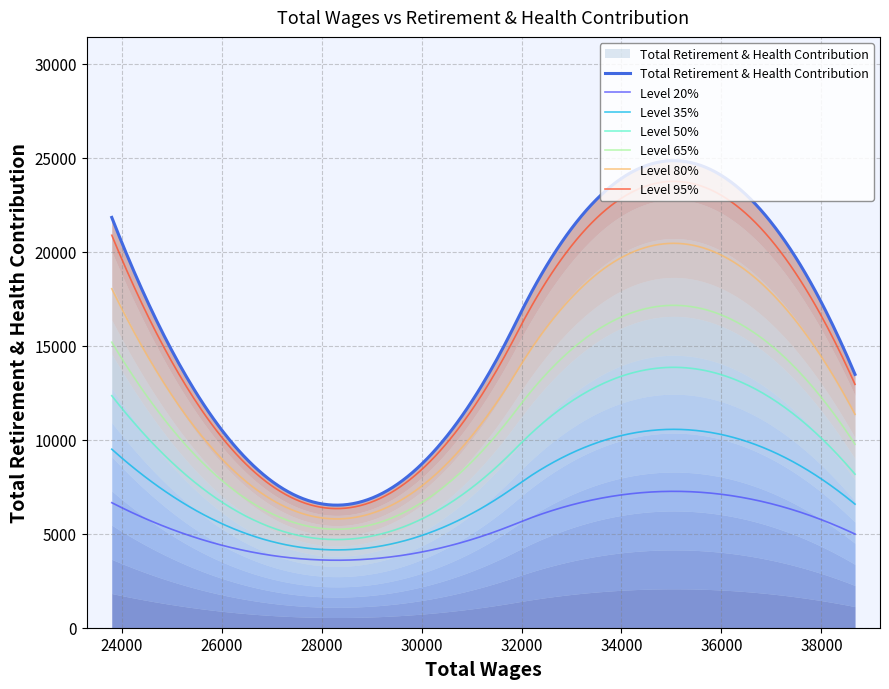

What is the label of the 3rd point from the left?

28573.0